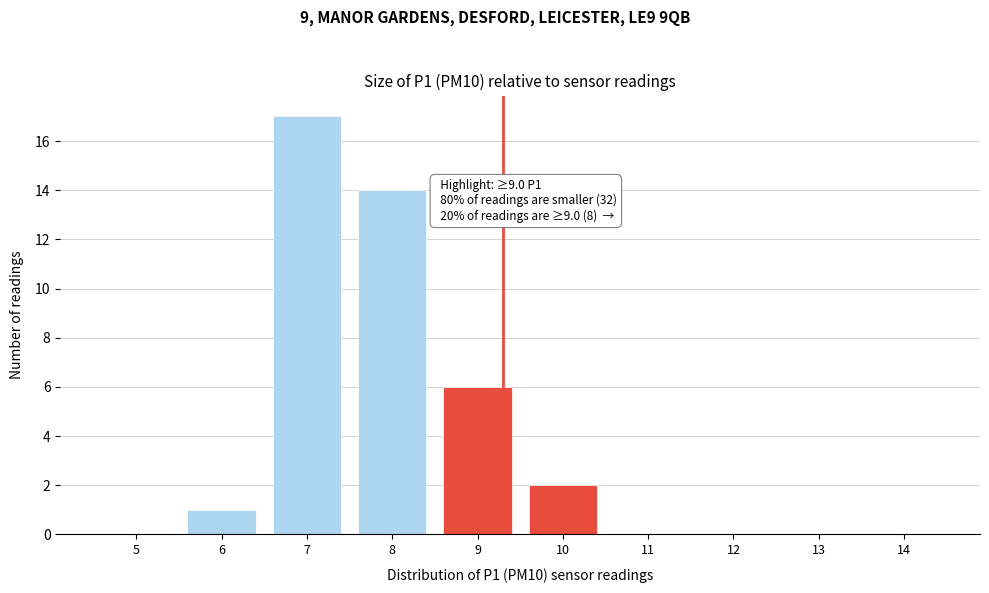

Reading left to right, what are all the values shown in this chart?

5=0	6=1	7=17	8=14	9=6	10=2	11=0	12=0	13=0	14=0